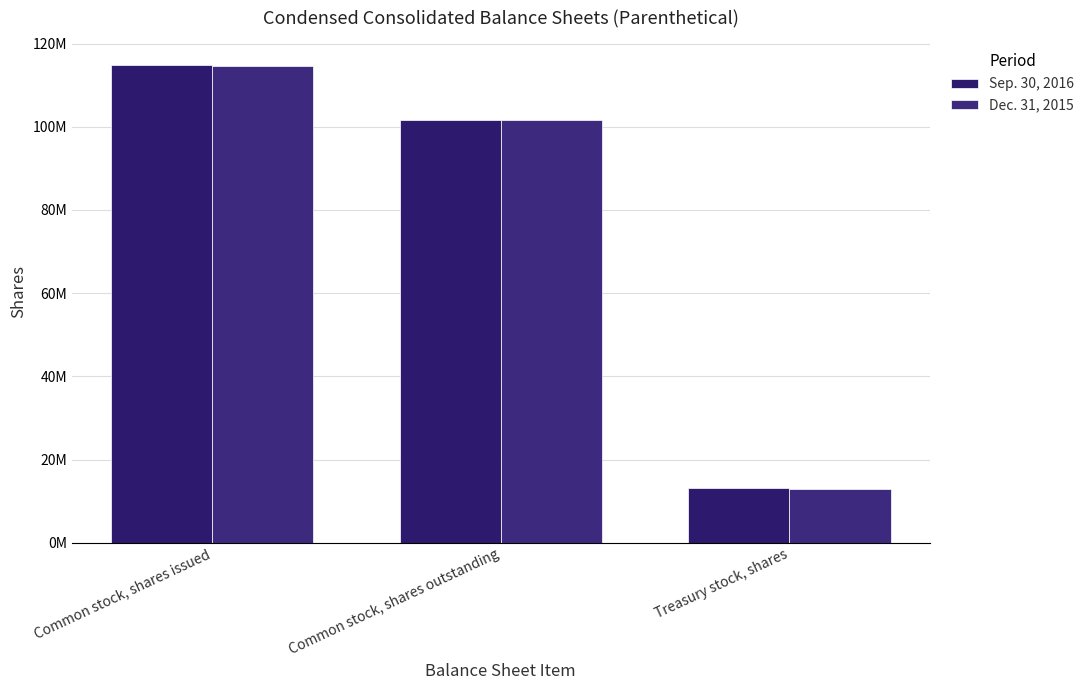

Which series changed the most between Common stock, shares outstanding and Treasury stock, shares?

Sep. 30, 2016